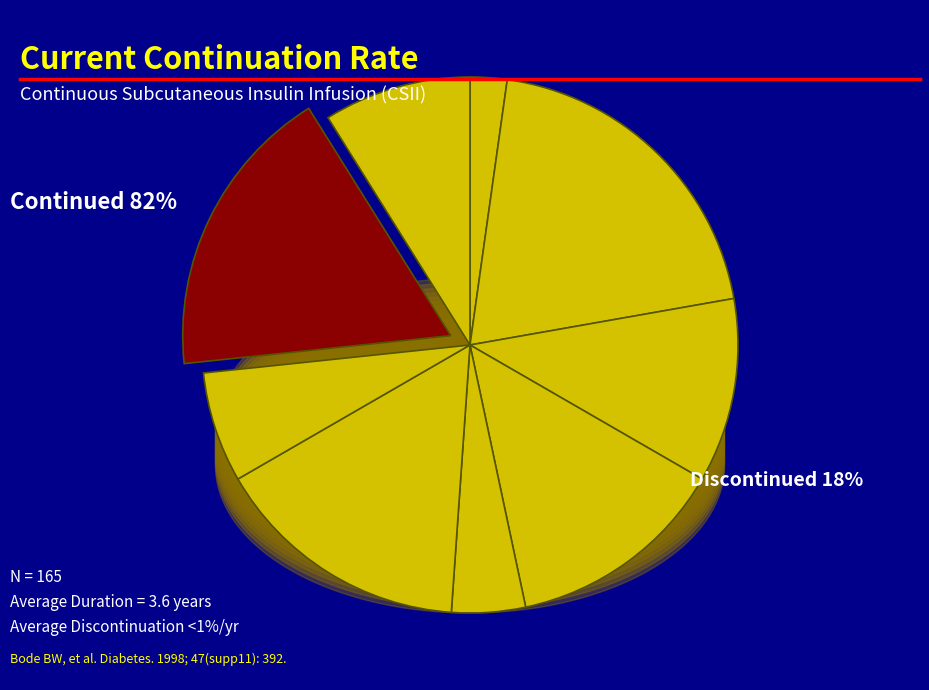

Is it true that 9 is 2% of the pie?

True